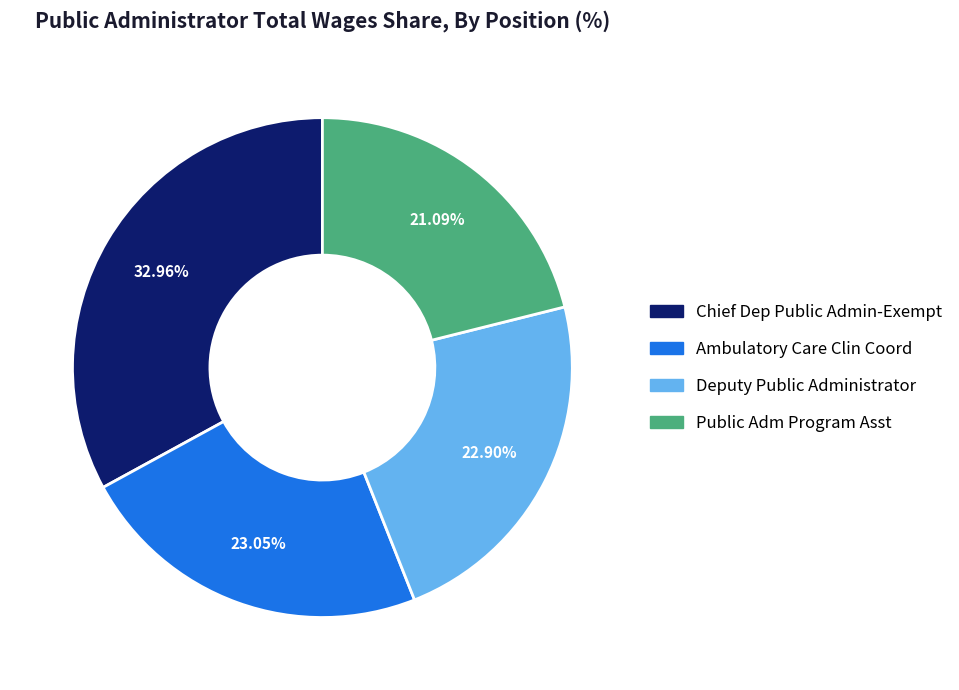

Which slice is the smallest?

Public Adm Program Asst